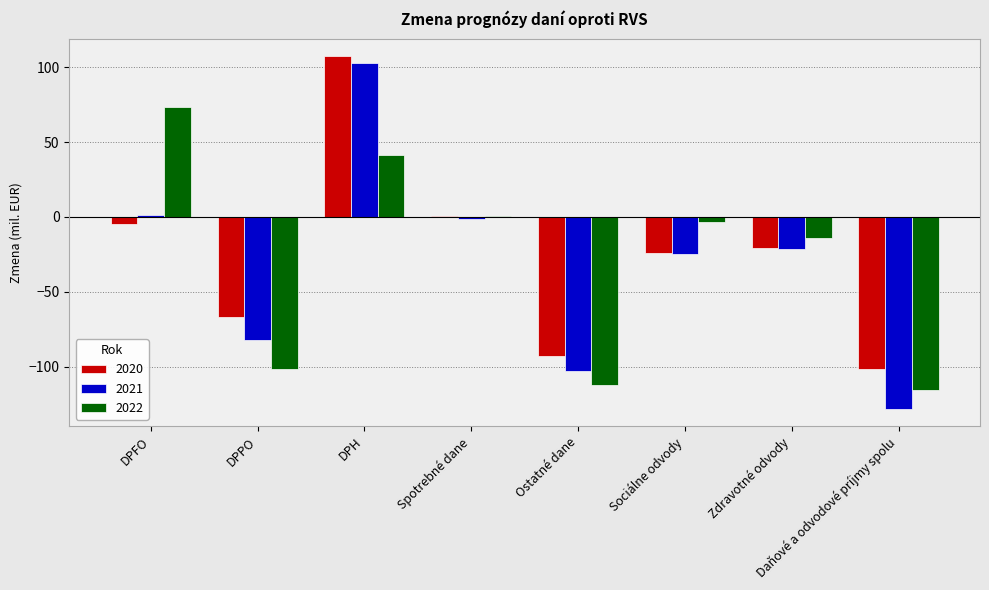

What is the sum of the 2020 values at DPPO and DPH?

40.8